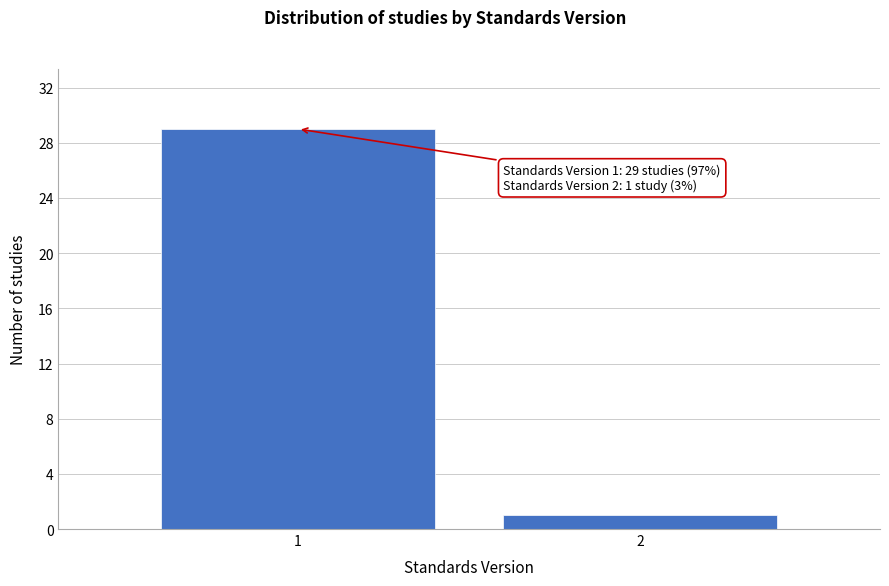

Reading left to right, what are all the values shown in this chart?

29	1